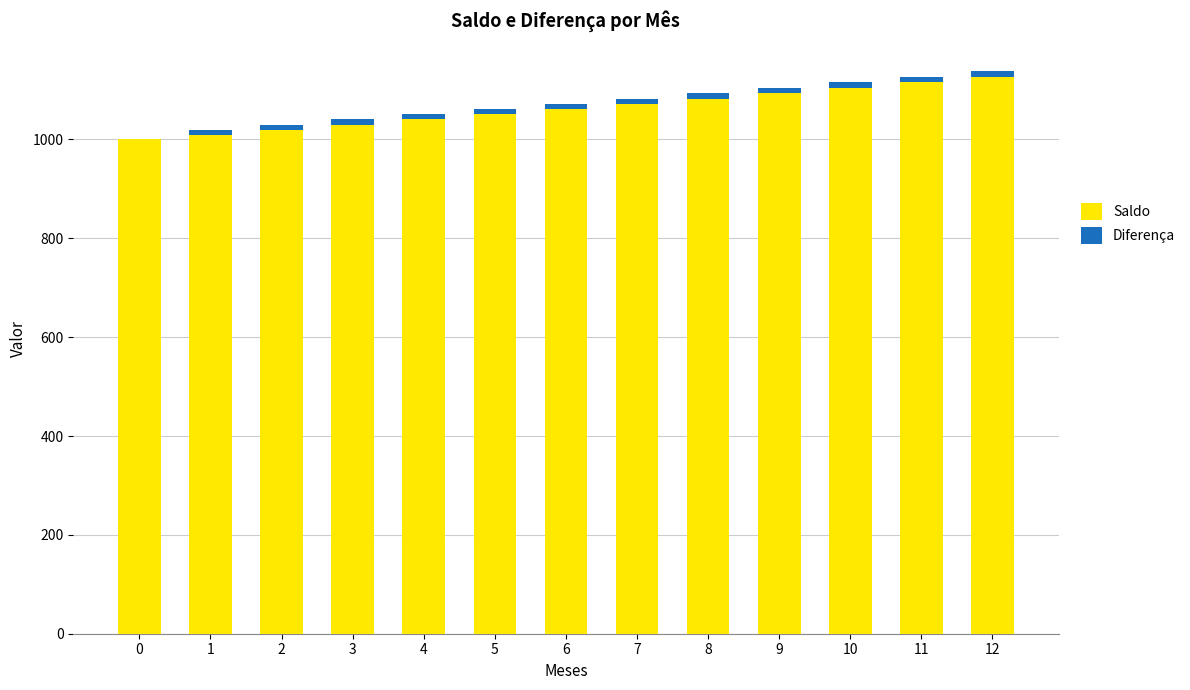

What is the sum of all Saldo values?

13809.3